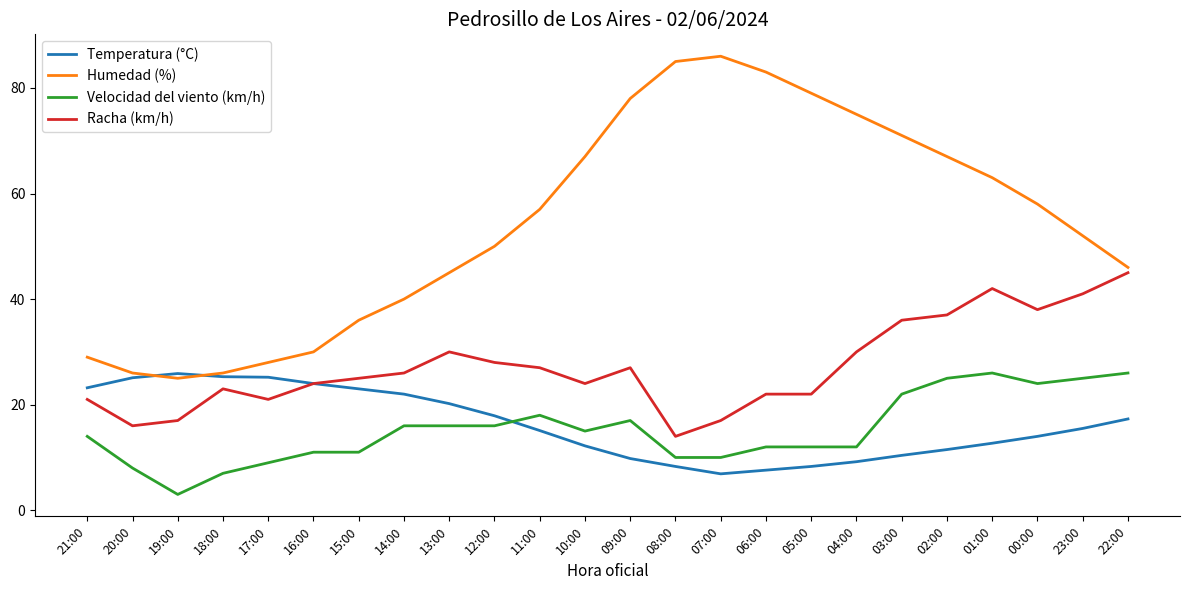

At which category does the chart reach its minimum across all series?

19:00